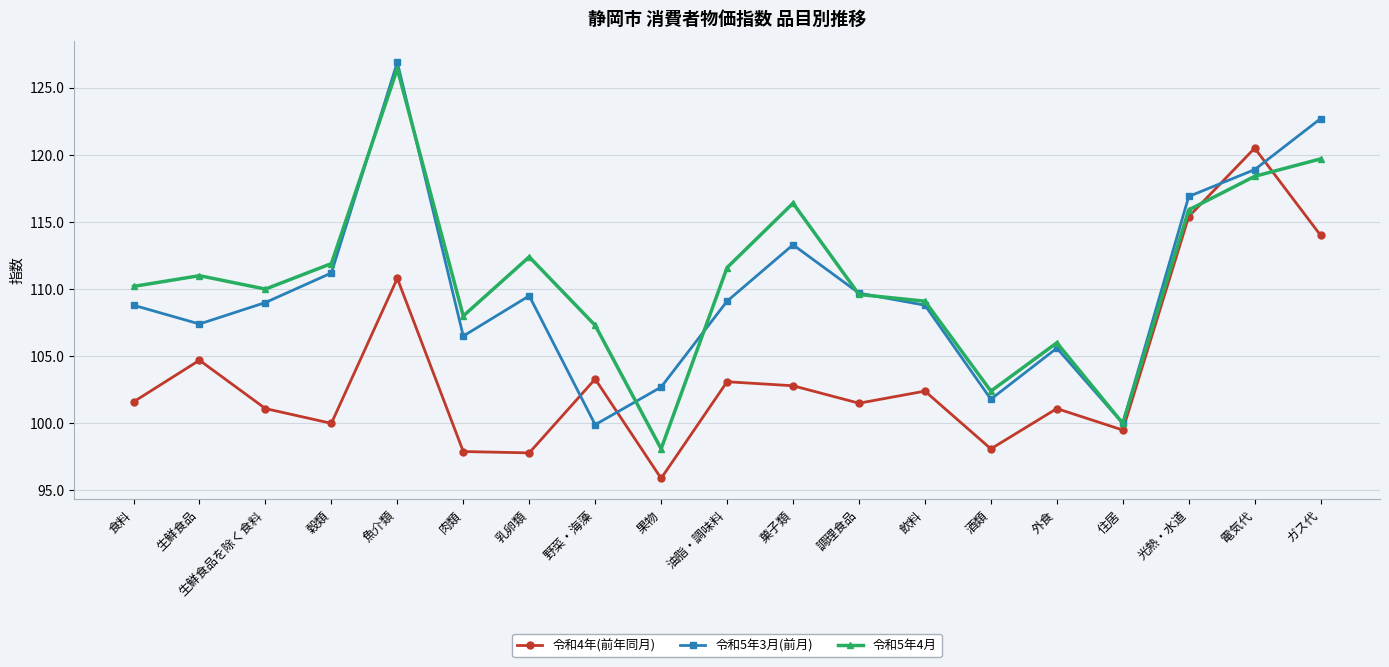

Is it true that 令和5年3月(前月) equals 105.6 at 外食?

True